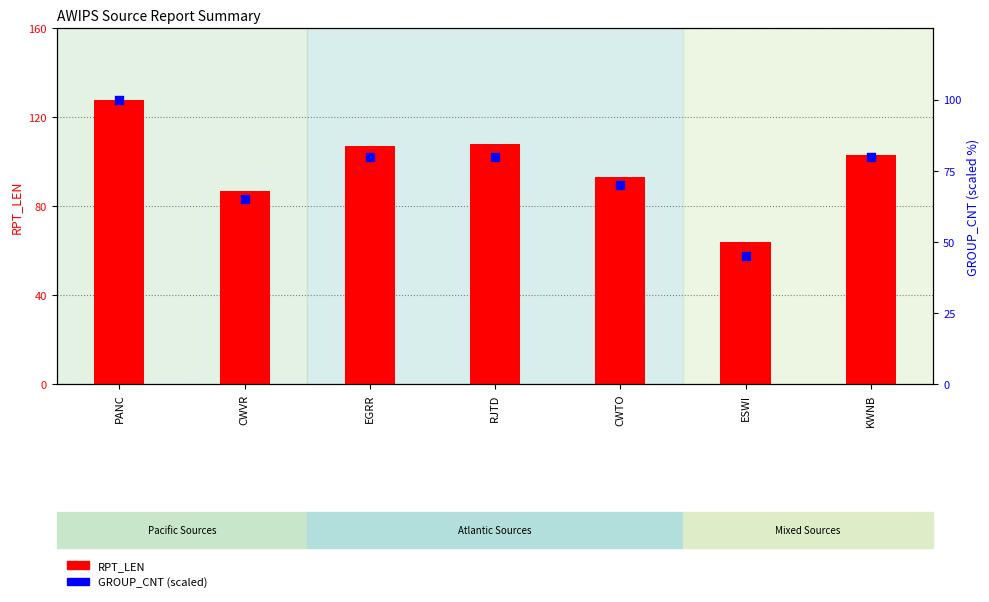

What are all the series names shown in the legend?

RPT_LEN, GROUP_CNT (scaled)